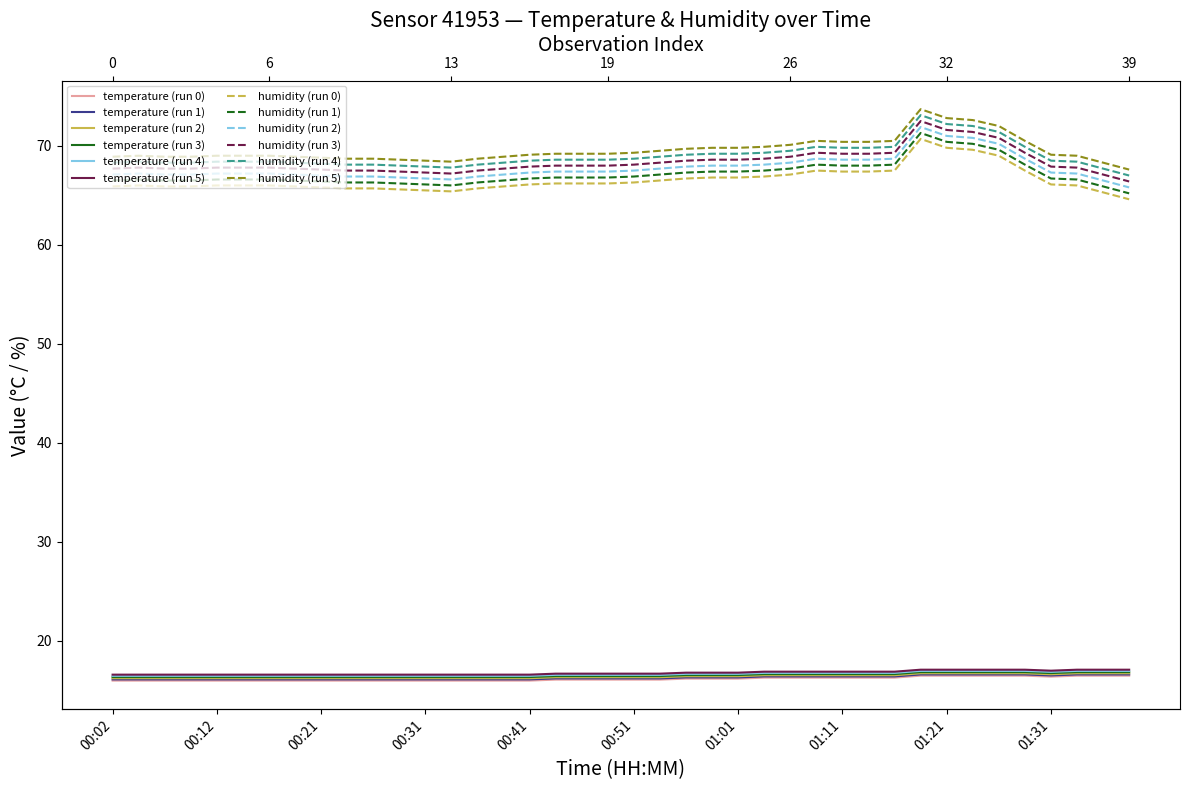

What is the difference between the temperature values at 39 and 23?

0.3